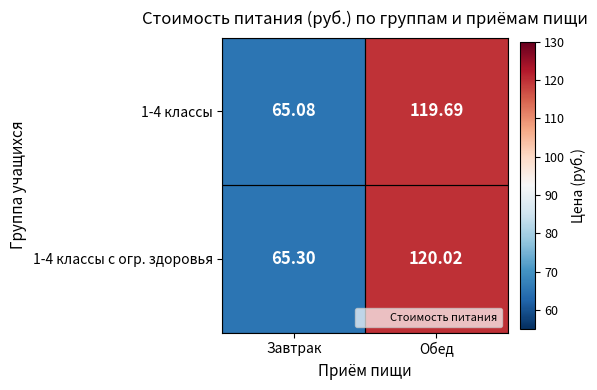

List the labels in order of 1-4 классы value, smallest first.

Завтрак, Обед